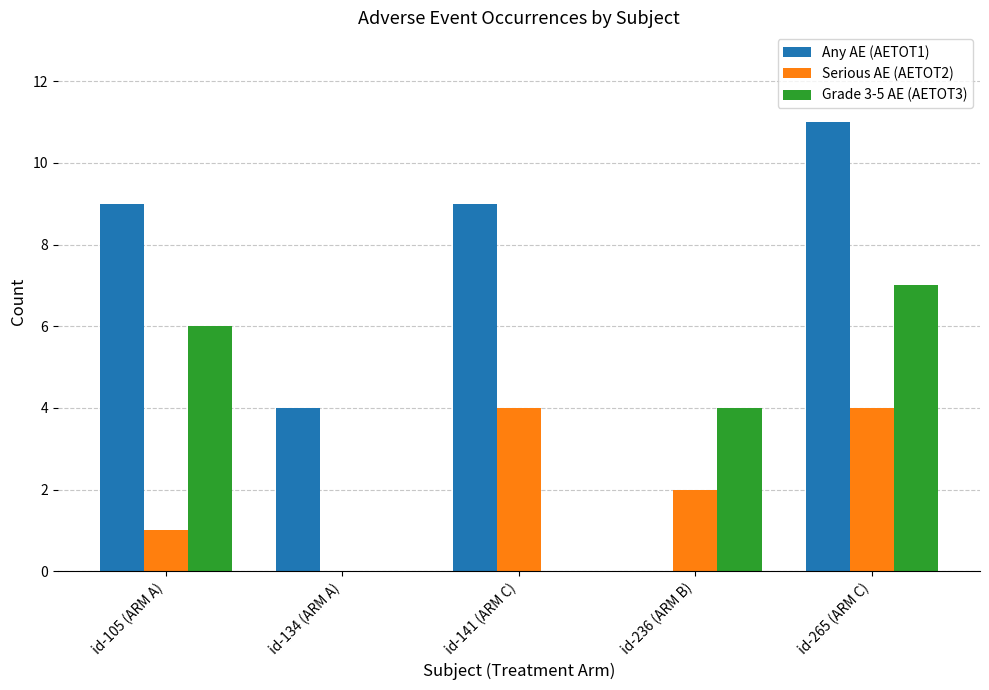

Where is Grade 3-5 AE (AETOT3) nearest to the value 3?

id-236 (ARM B)